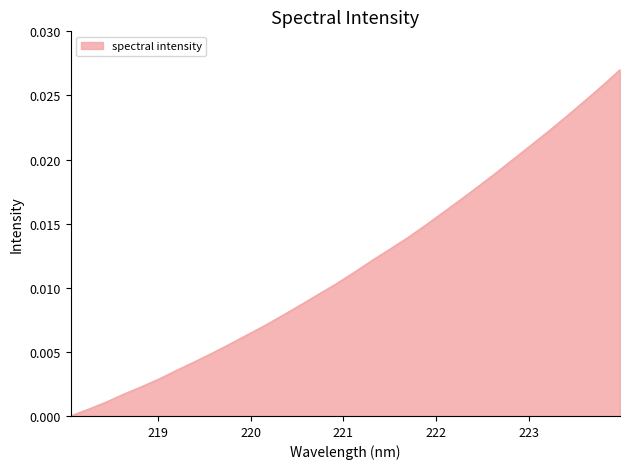

How many lines are shown in the chart?

1